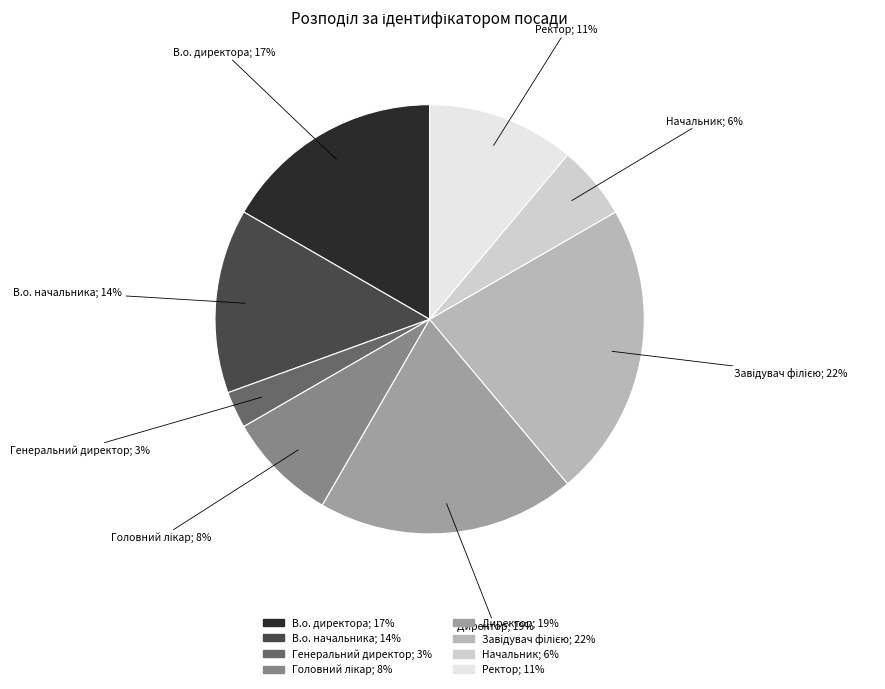

Do Начальник and Генеральний директор together represent more than half of the pie?

No